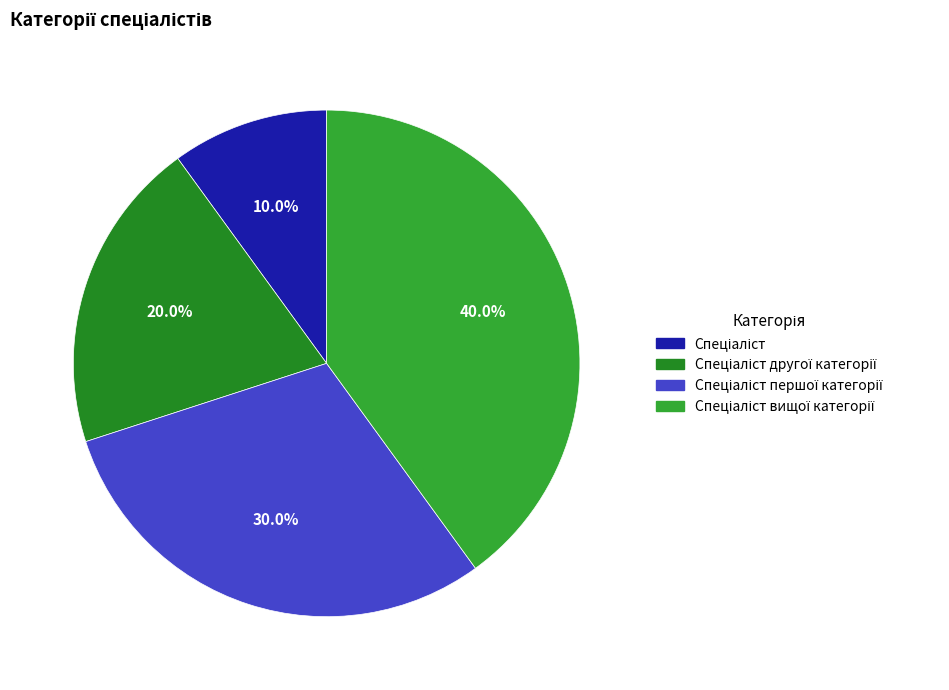

What percentage is NOT represented by Спеціаліст першої категорії?

70.0%